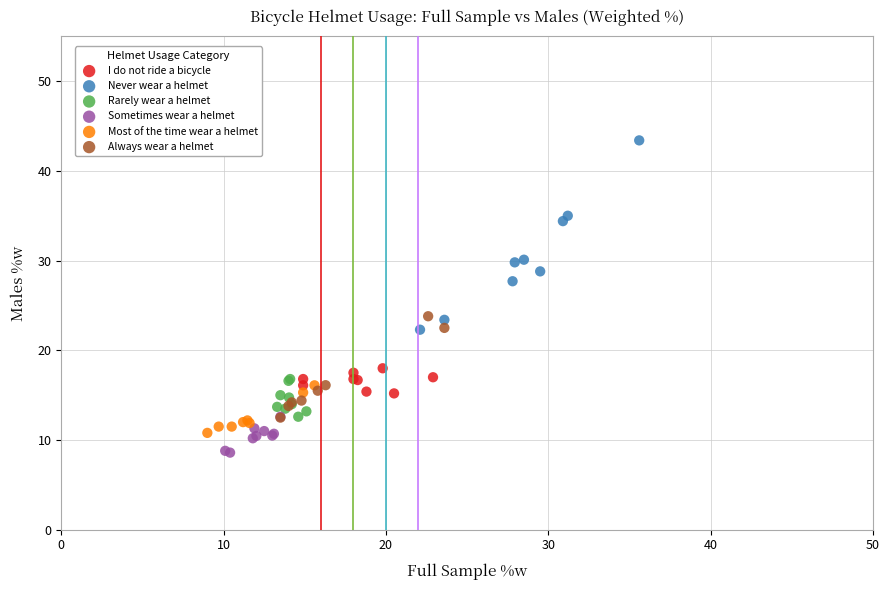

Which series contains the highest Y value?

Never wear a helmet